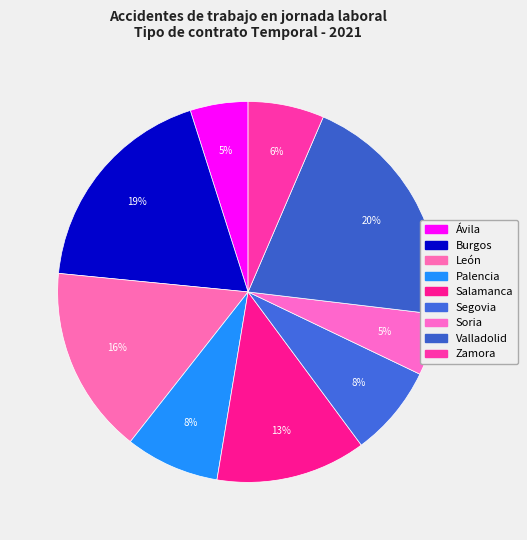

How many slices are in this pie chart?

9